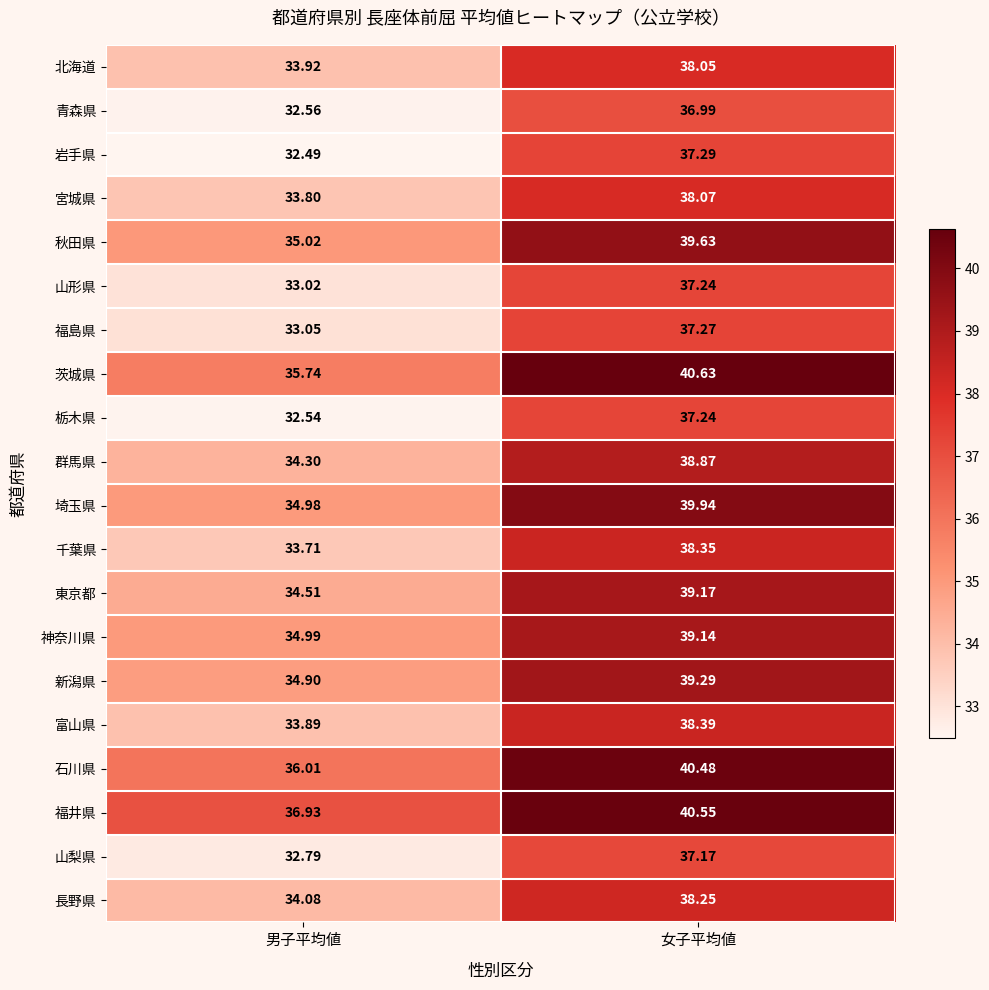

List the labels in order of 埼玉県 value, largest first.

女子平均値, 男子平均値